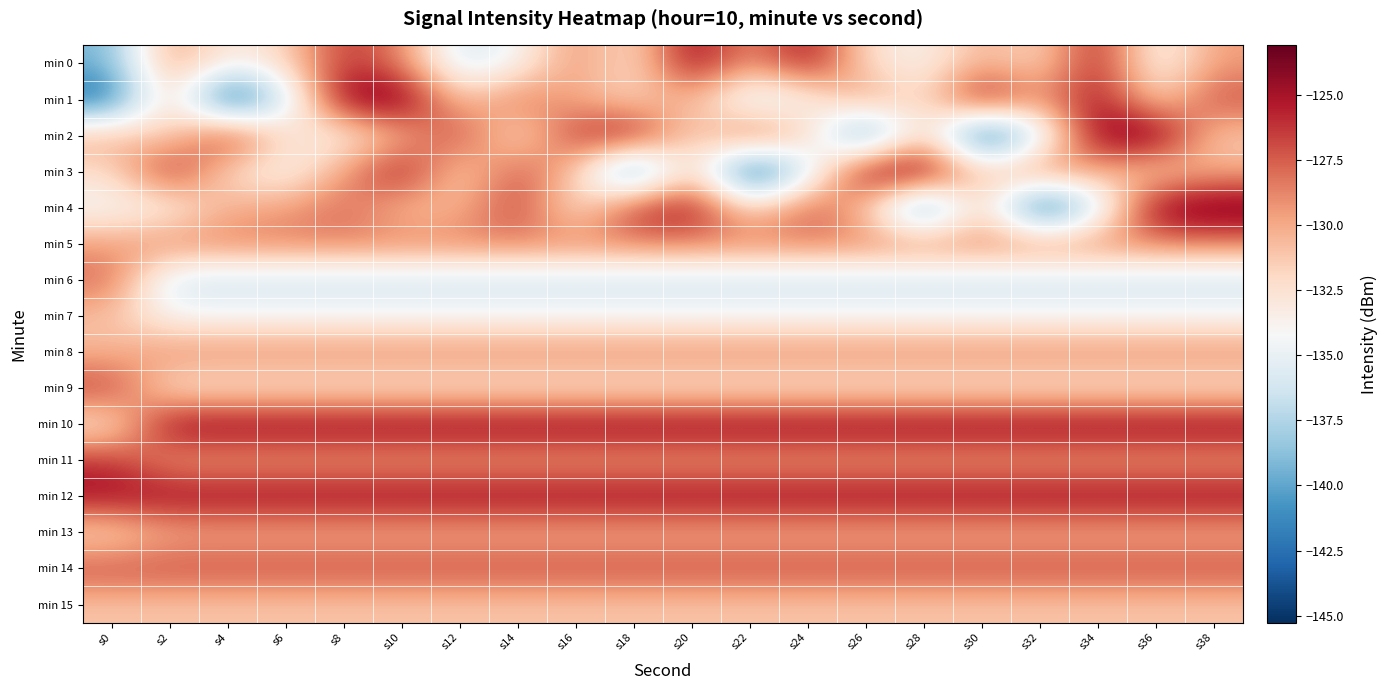

Count the number of categories in the chart.

20